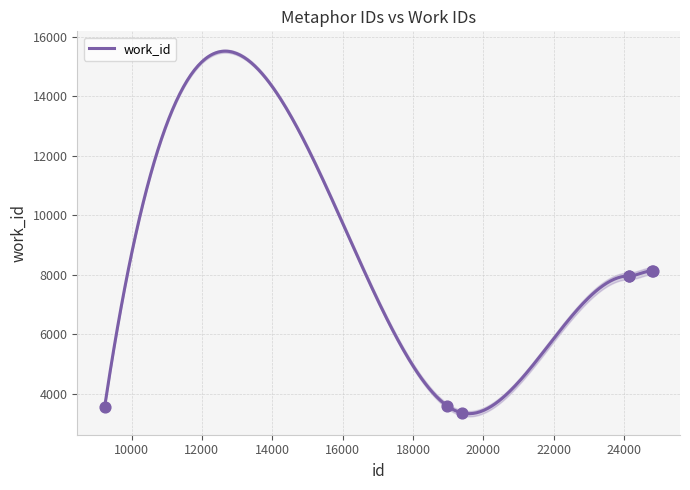

What is the ratio of the value at 24142 to the value at 24811?

1.0